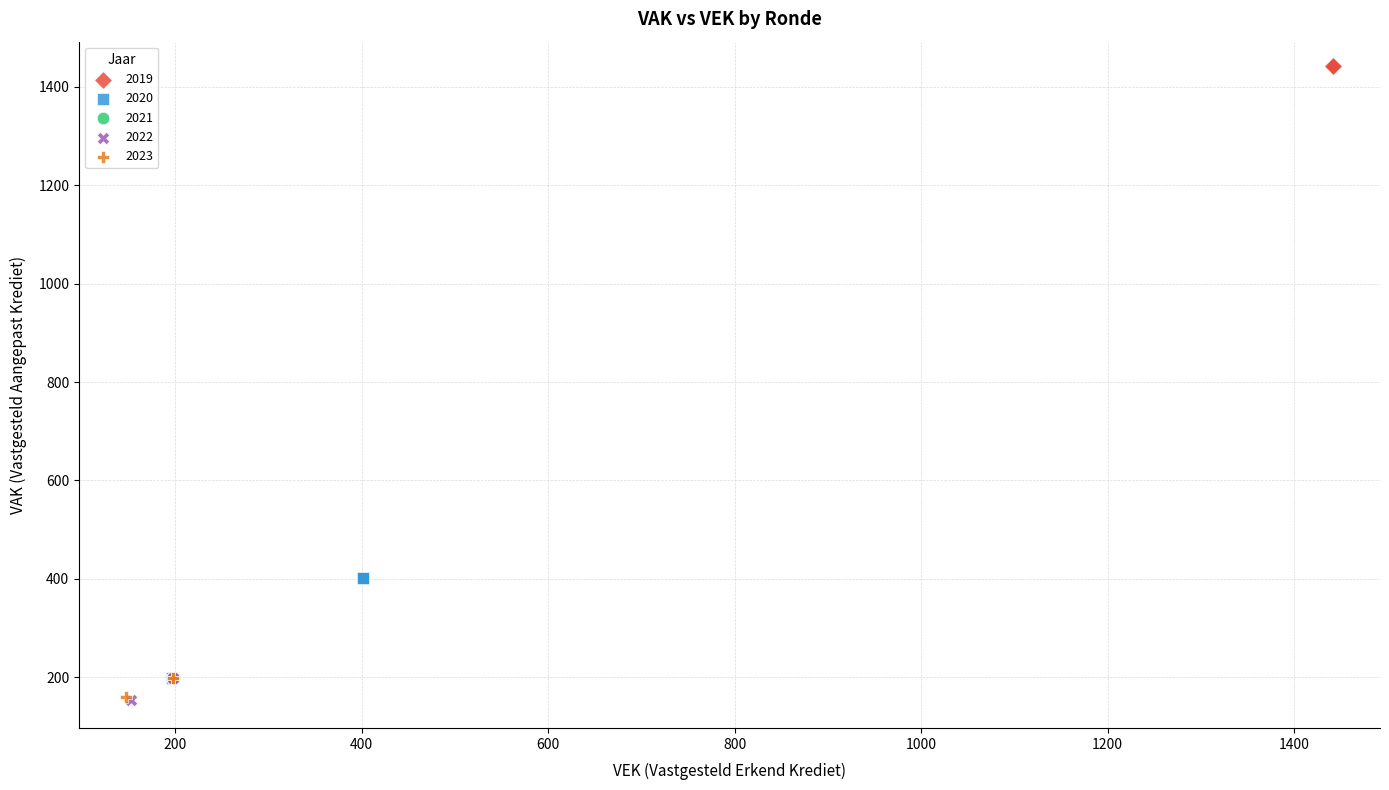

Which series contains the highest Y value?

2019